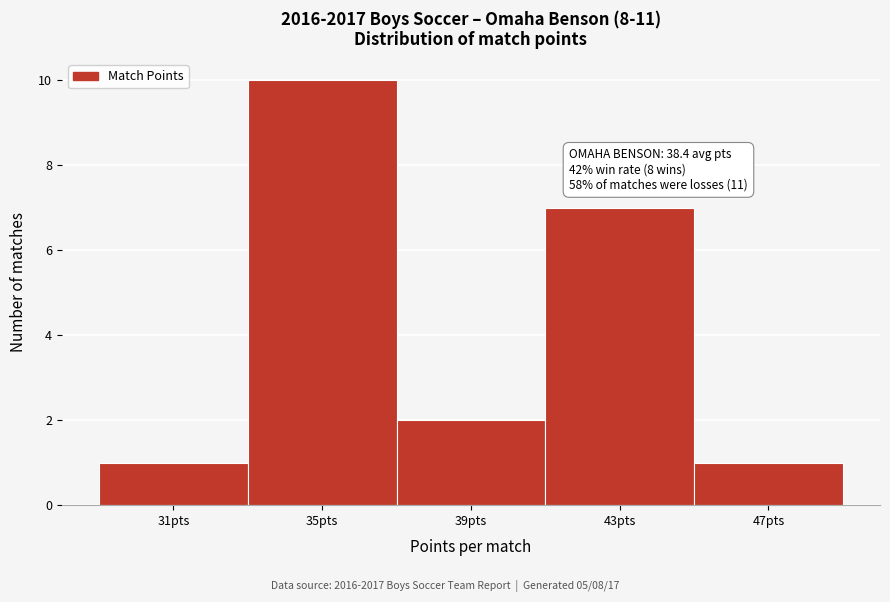

Which range on the x-axis has the tallest bar?

33 to 37